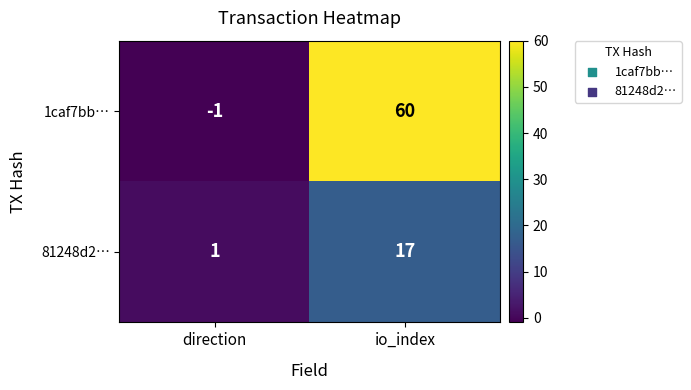

Reading right to left, extract all data points from this chart.

1caf7bb…: io_index=60	direction=-1
81248d2…: io_index=17	direction=1